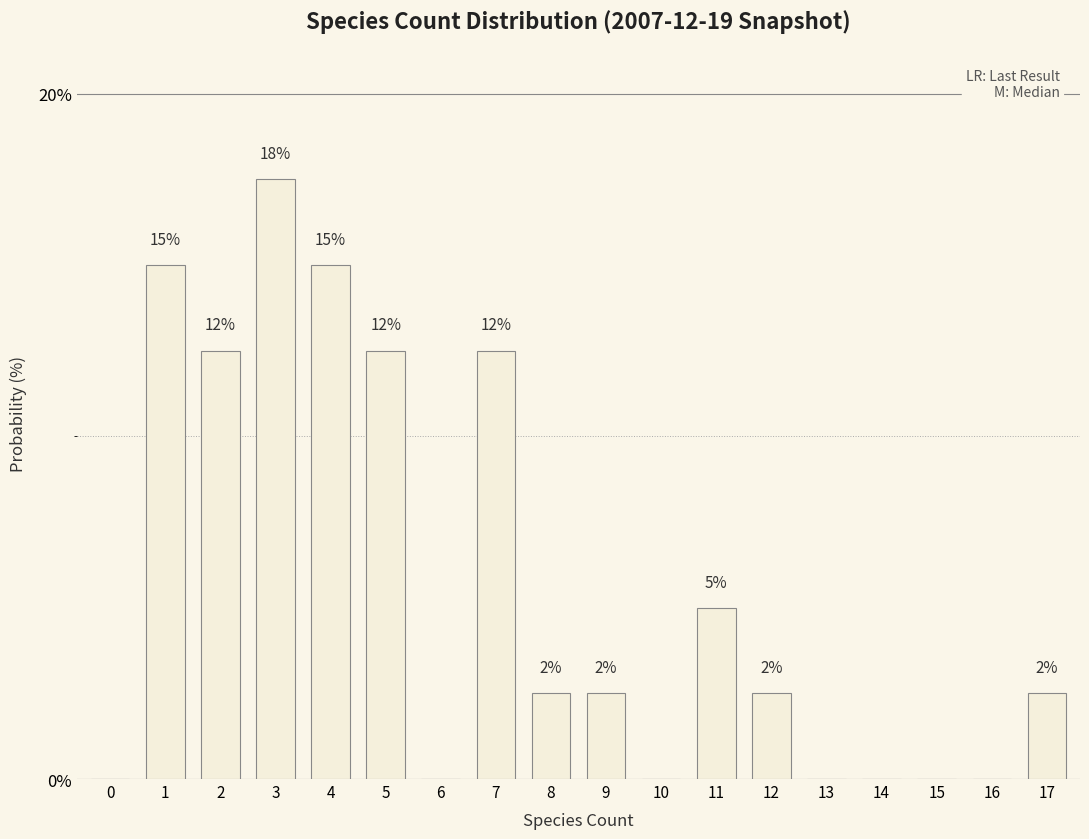

Are the bars horizontal?

No